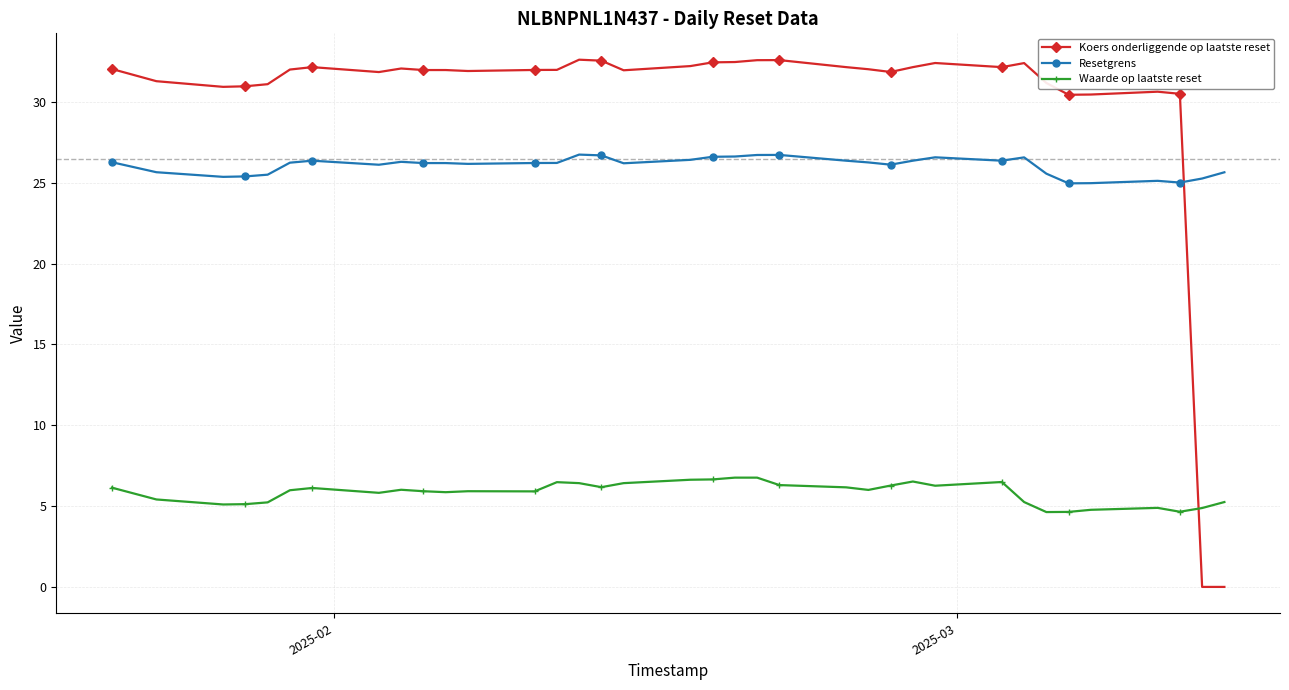

True or false: Resetgrens has more than 2 points higher than both neighbors.

True